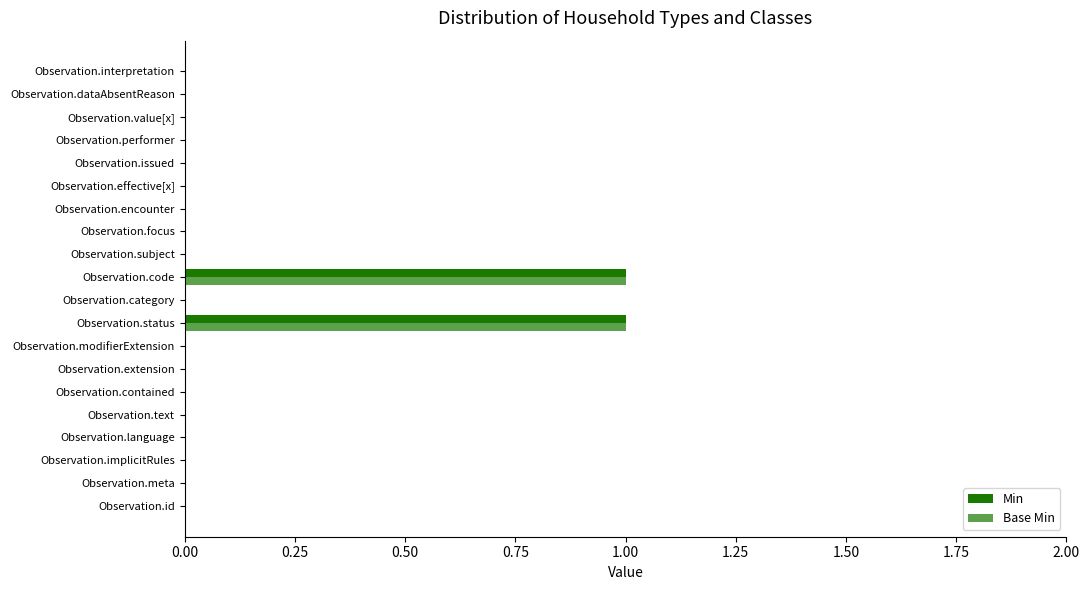

How many data points does each series have?

20